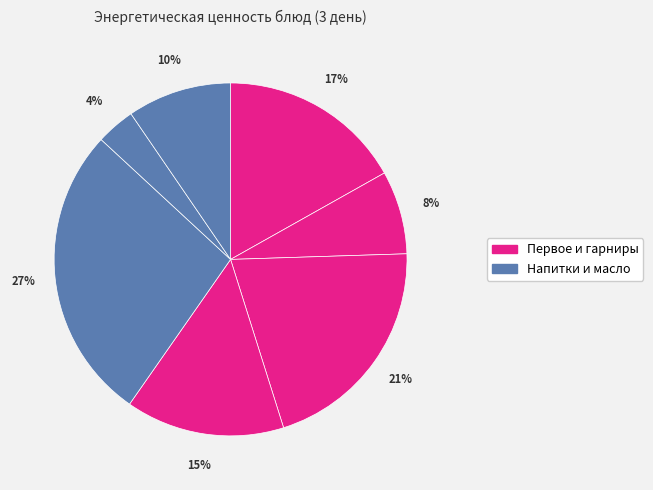

Count the number of slices in the pie.

7